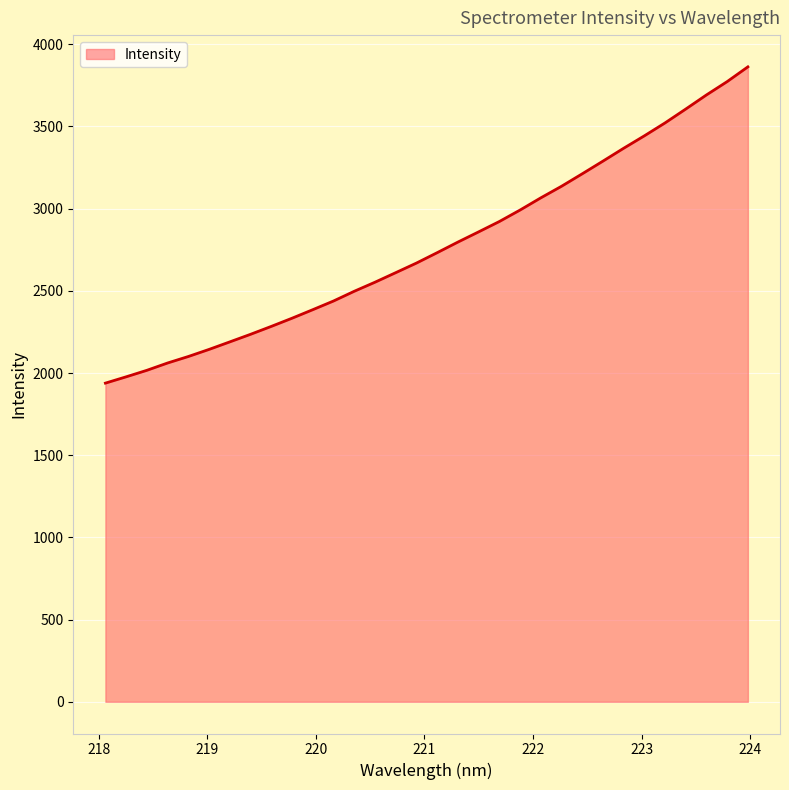

What is the maximum value shown in the chart?

3862.5